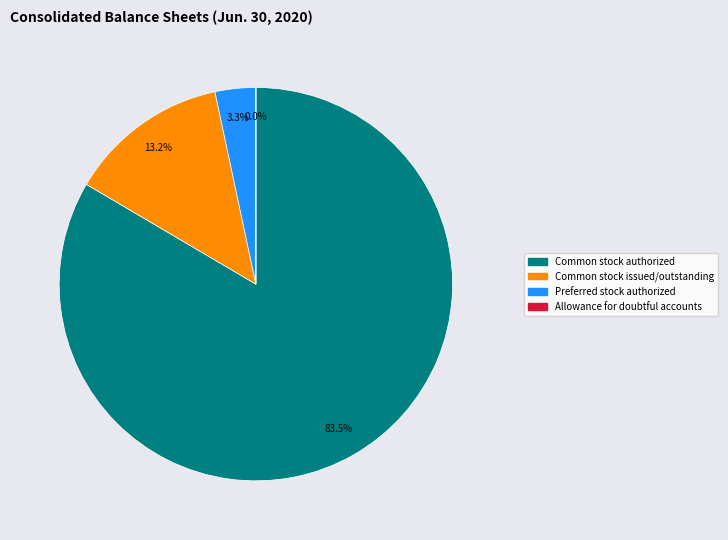

Is there a majority slice in this chart?

Yes